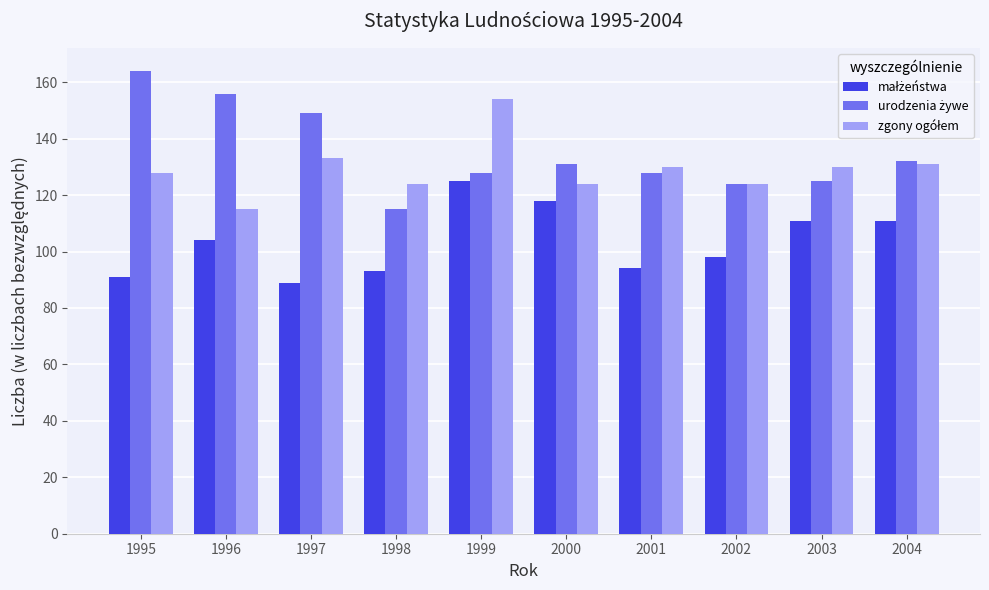

What is the smallest value displayed?

89